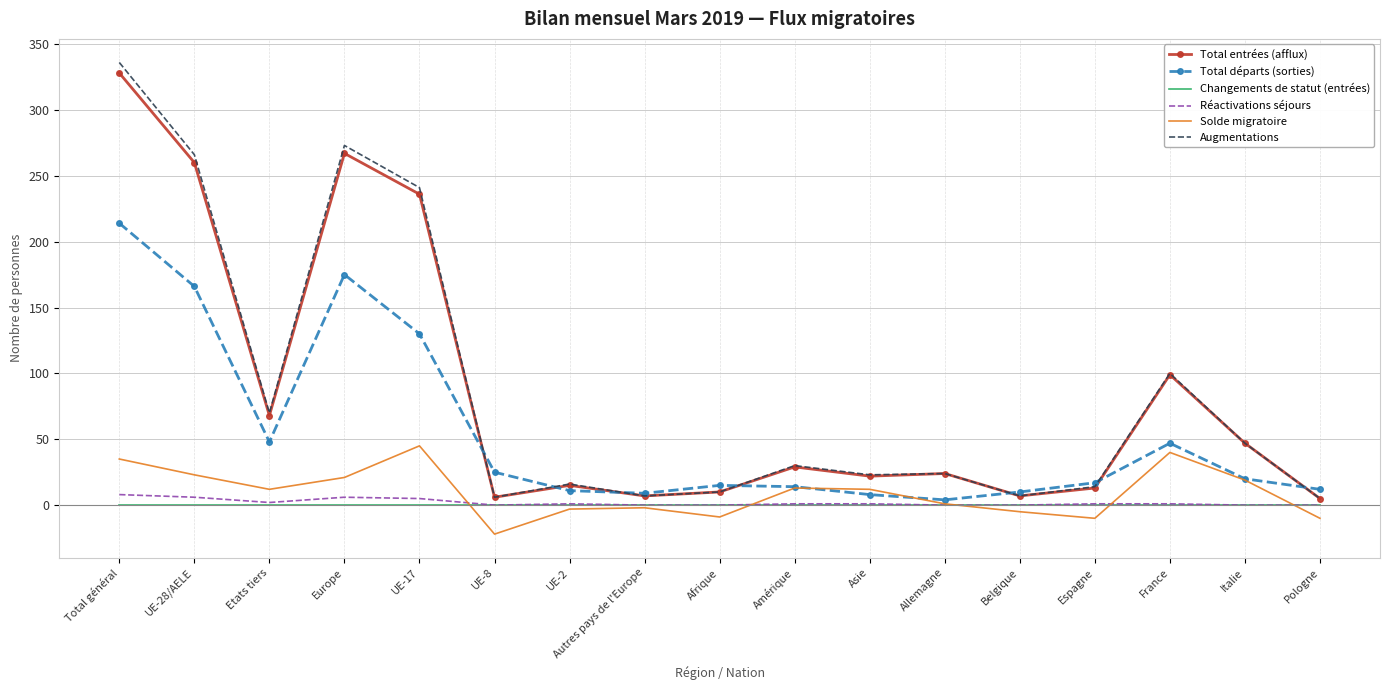

Is it true that Changements de statut (entrées) equals 0 at France?

True